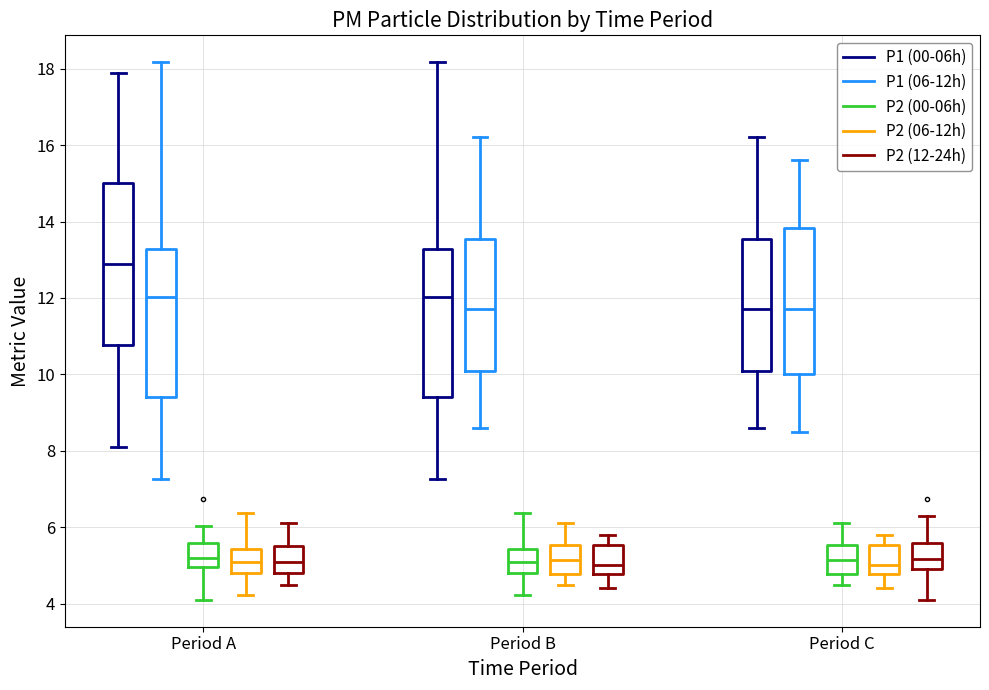

Reading left to right, transcribe this box plot: for each box, give where its median line is, the range the box spans, and where its two whiskers end, as read against the y-axis. The values are not printed on the chart, so give them approximately, as read against the axis.

Period A (P1 (00-06h)): median 12.8, box 10.8 to 15.0, whiskers 8.2 to 18.0
Period A (P1 (06-12h)): median 12.0, box 9.4 to 13.2, whiskers 7.2 to 18.2
Period A (P2 (00-06h)): median 5.2, box 5.0 to 5.6, whiskers 4.2 to 6.0
Period A (P2 (06-12h)): median 5.2, box 4.8 to 5.4, whiskers 4.2 to 6.4
Period A (P2 (12-24h)): median 5.2, box 4.8 to 5.6, whiskers 4.6 to 6.2
Period B (P1 (00-06h)): median 12.0, box 9.4 to 13.2, whiskers 7.2 to 18.2
Period B (P1 (06-12h)): median 11.8, box 10.2 to 13.6, whiskers 8.6 to 16.2
Period B (P2 (00-06h)): median 5.2, box 4.8 to 5.4, whiskers 4.2 to 6.4
Period B (P2 (06-12h)): median 5.2, box 4.8 to 5.6, whiskers 4.6 to 6.2
Period B (P2 (12-24h)): median 5.0, box 4.8 to 5.6, whiskers 4.4 to 5.8
Period C (P1 (00-06h)): median 11.8, box 10.2 to 13.6, whiskers 8.6 to 16.2
Period C (P1 (06-12h)): median 11.8, box 10.0 to 13.8, whiskers 8.6 to 15.6
Period C (P2 (00-06h)): median 5.2, box 4.8 to 5.6, whiskers 4.6 to 6.2
Period C (P2 (06-12h)): median 5.0, box 4.8 to 5.6, whiskers 4.4 to 5.8
Period C (P2 (12-24h)): median 5.2, box 5.0 to 5.6, whiskers 4.2 to 6.4